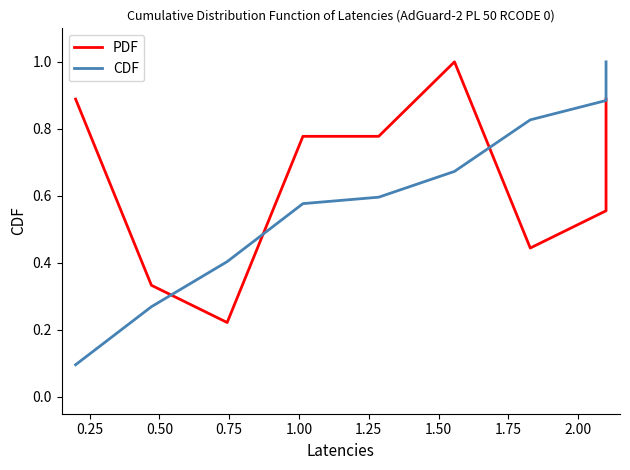

Which has a higher value, 0.50 or 1.75?

1.75